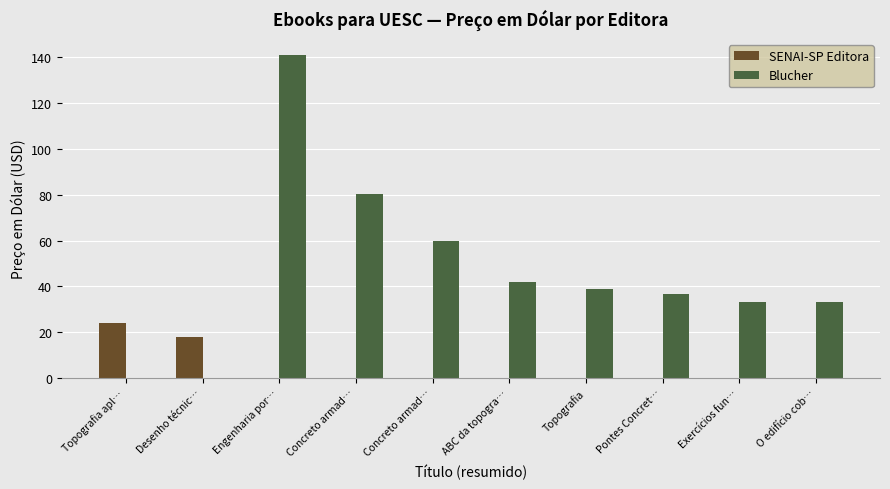

The SENAI-SP Editora series shows 0.0 at O edifício cob…. True or false?

True